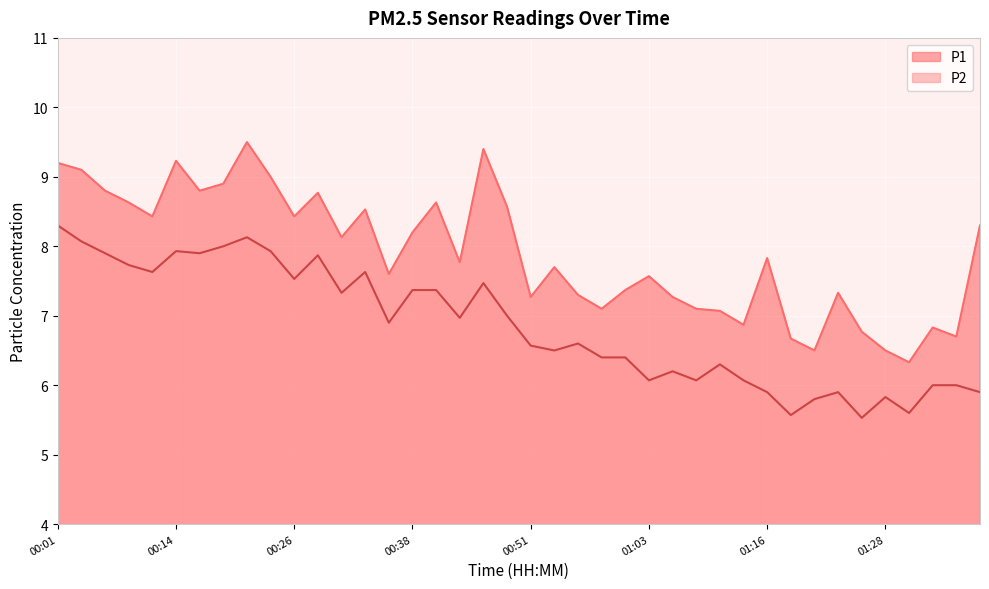

True or false: P1 has more than 2 interior local peaks.

True